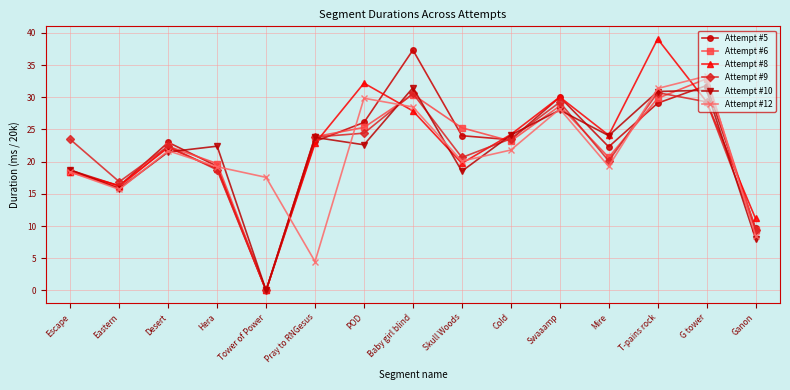

What is the difference between the maximum and minimum values in the Attempt #6 series?

32.9